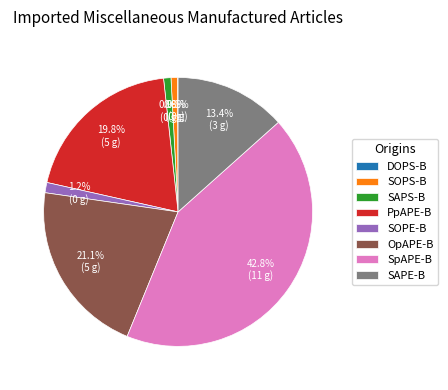

Do PpAPE-B and SAPS-B together represent more than half of the pie?

No